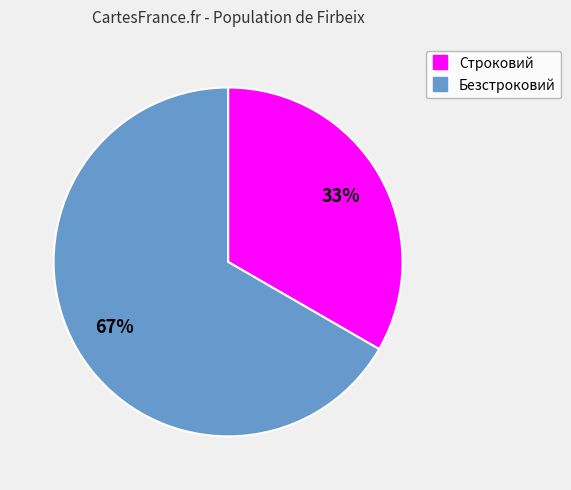

To the nearest percent, what portion does Безстроковий represent?

67%